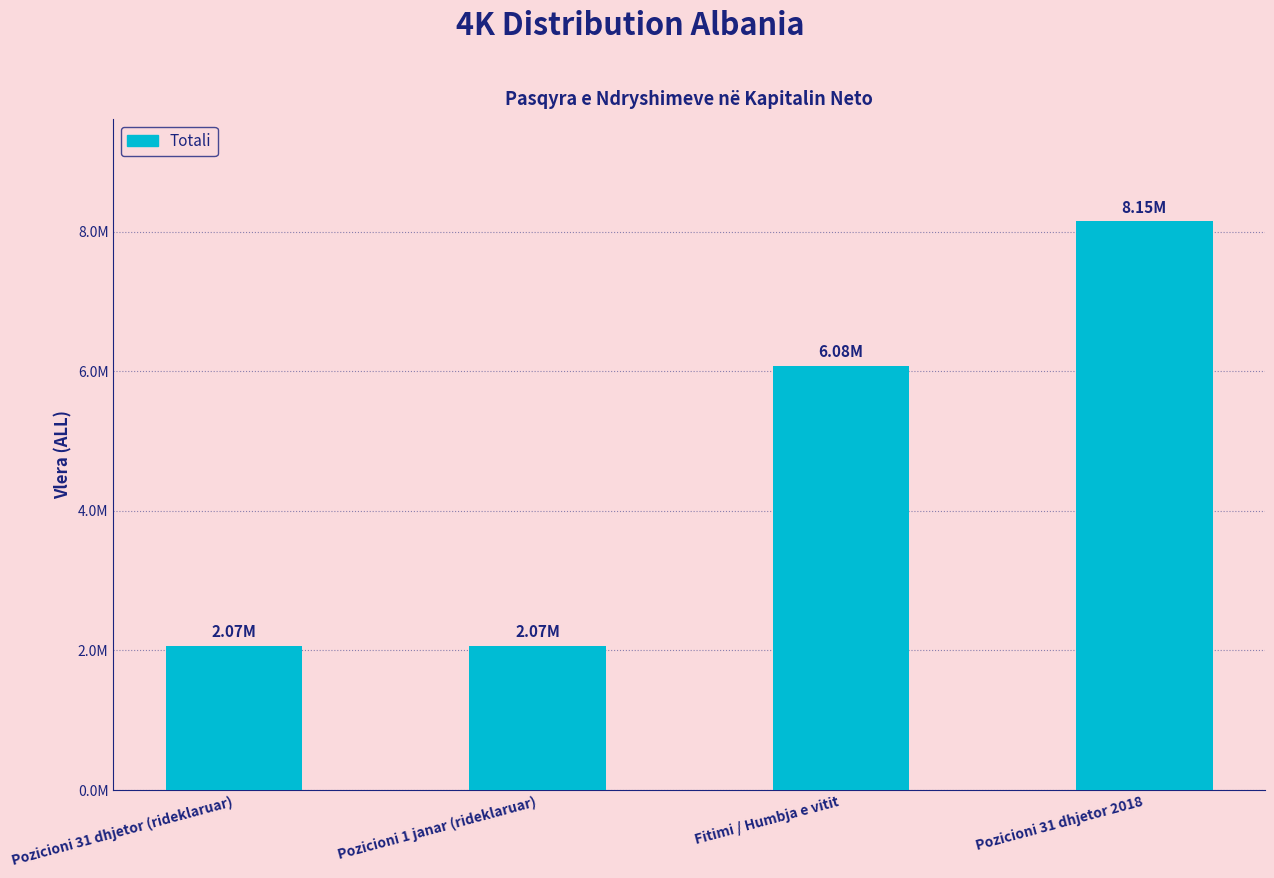

What is the difference between the values at Fitimi / Humbja e vitit and Pozicioni 31 dhjetor (rideklaruar)?

4009835.8